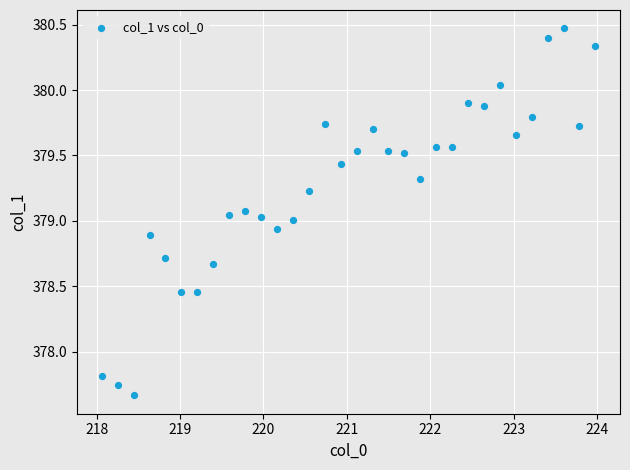

What is the range of Y values (max minus min)?

2.8